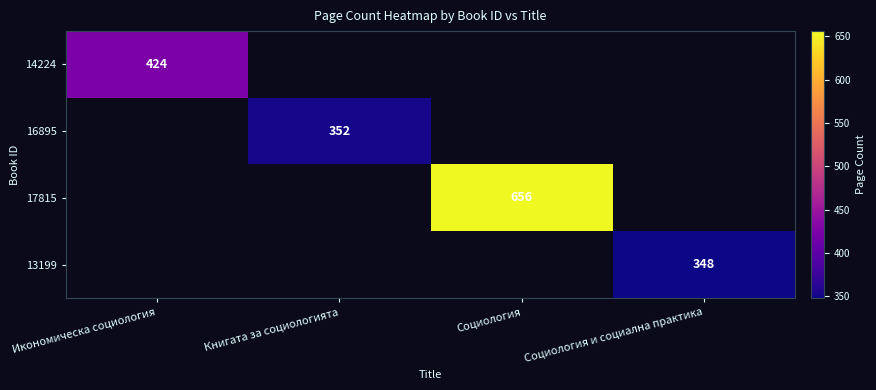

The 16895 series shows 544 at Книгата за социологията. True or false?

False